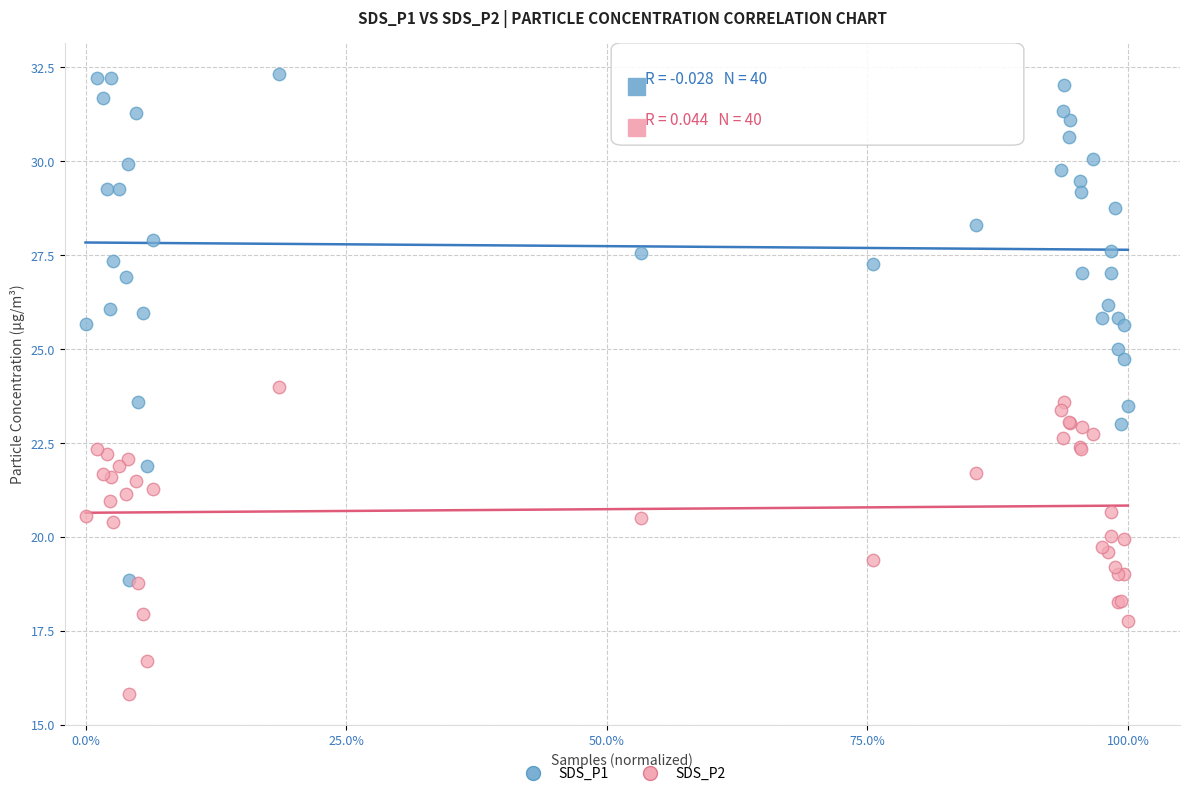

Which series contains the highest Y value?

SDS_P1